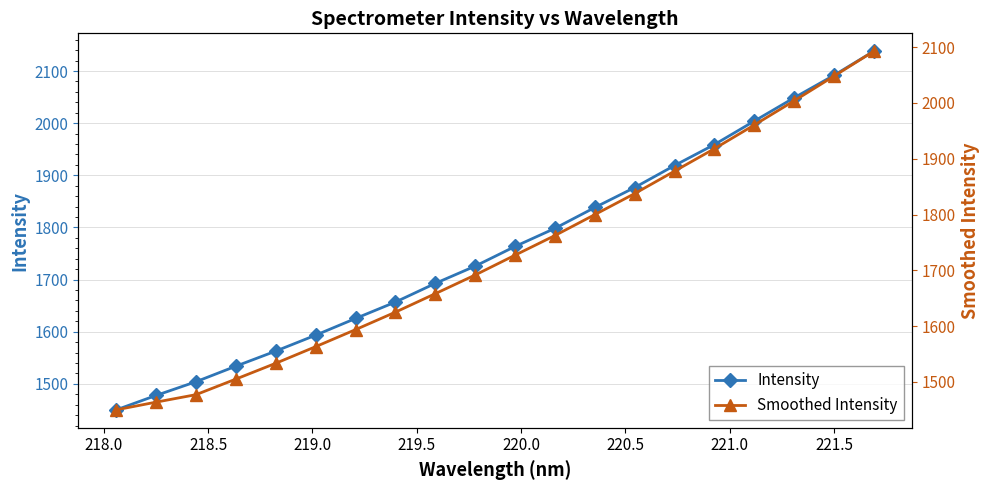

List the series in order of their overall mean, lowest first.

Smoothed Intensity, Intensity